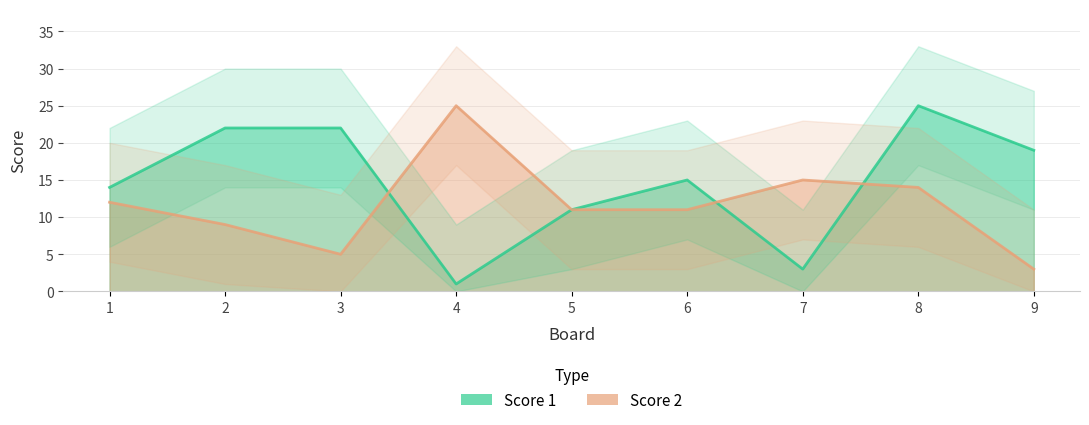

Reading right to left, transcribe all the data shown in this chart.

Score 1: 9=19	8=25	7=3	6=15	5=11	4=1	3=22	2=22	1=14
Score 2: 9=3	8=14	7=15	6=11	5=11	4=25	3=5	2=9	1=12